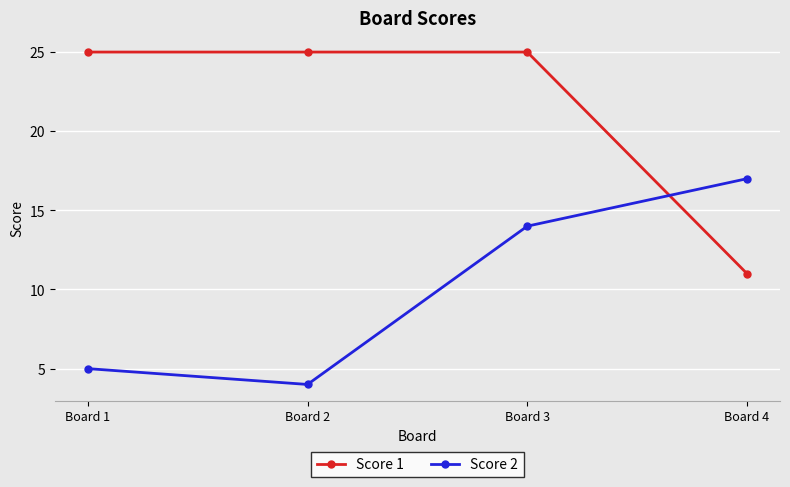

What is the average value of the Score 2 series?

10